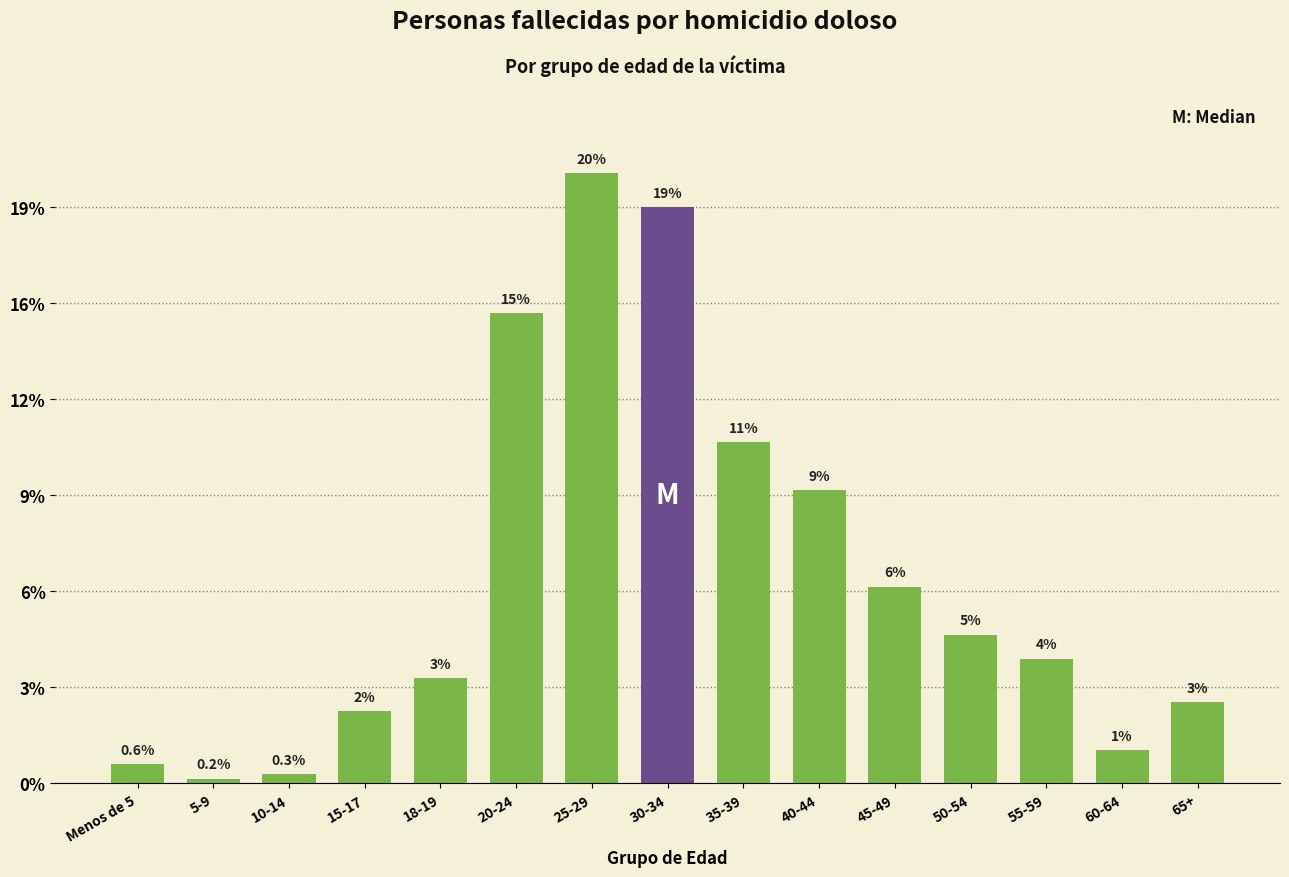

Does the chart contain any negative values?

No